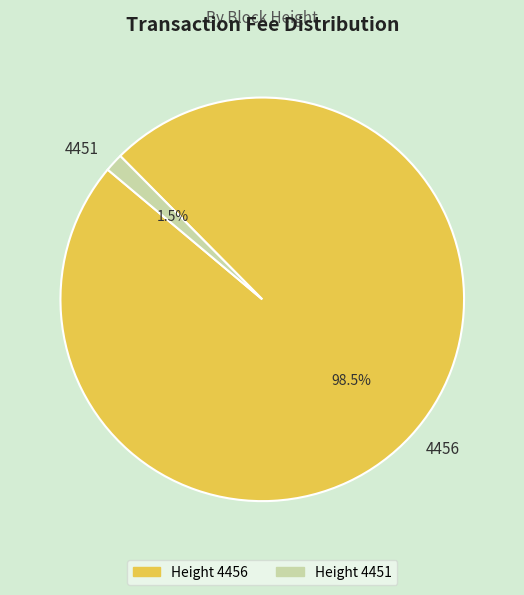

Between 4451 and 4456, which is larger?

4456